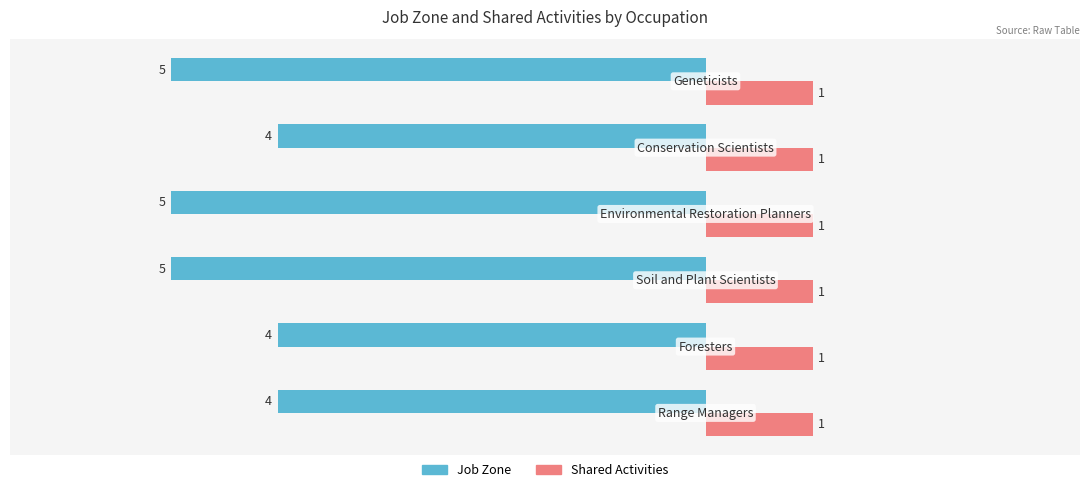

At how many categories does at least one series exceed -2?

6